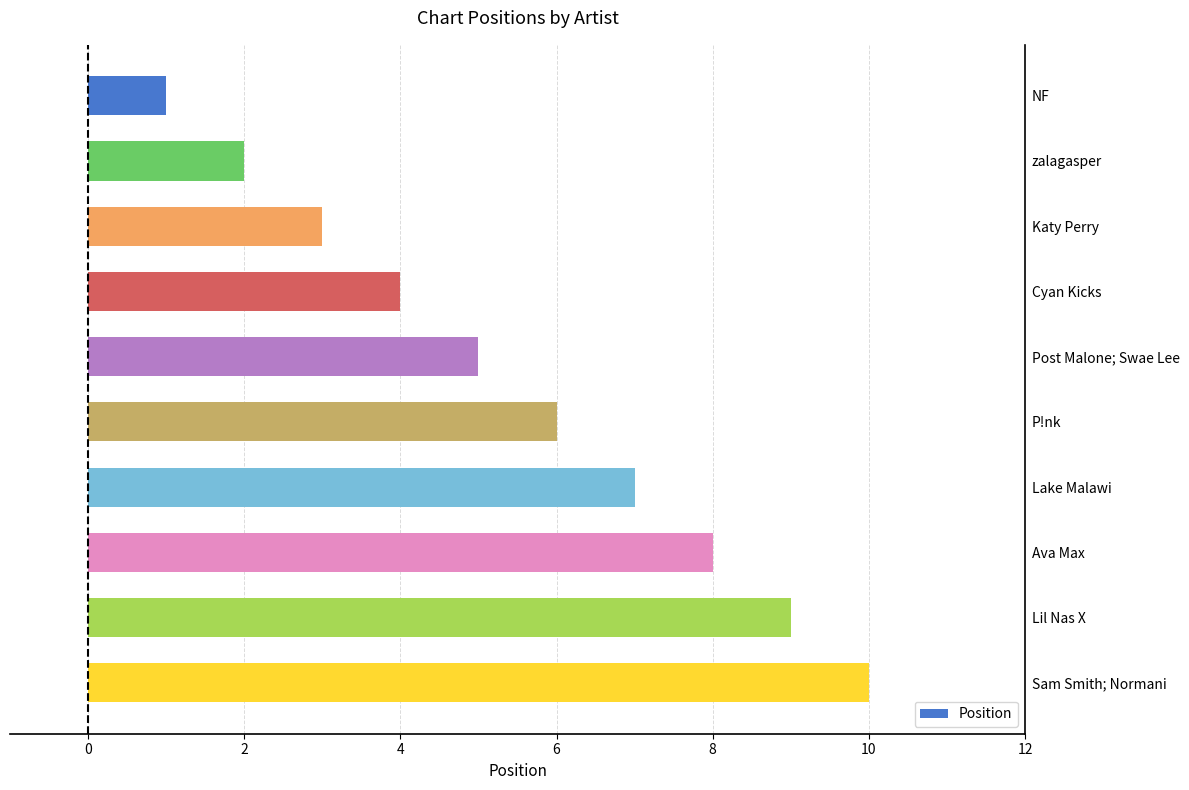

What is the difference between the maximum and minimum values?

9